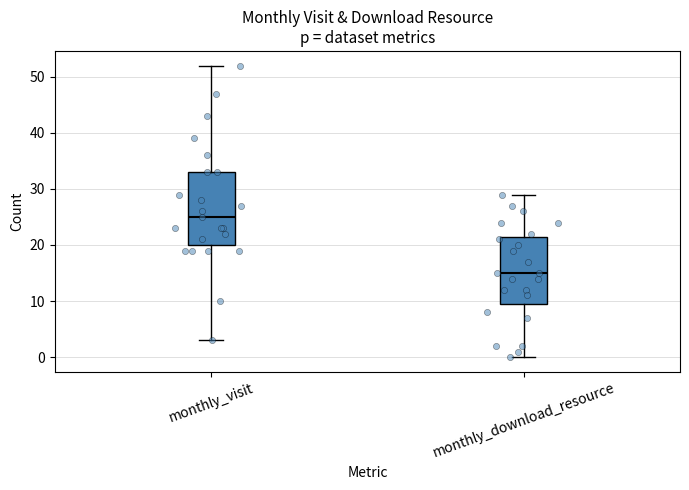

Reading left to right, read every box against the y-axis: the position of its median line, the range the box covers, and the ends of its whiskers. The values are not printed on the chart, so give them approximately, as read against the axis.

monthly_visit: median 25, box 20 to 33, whiskers 3 to 52
monthly_download_resource: median 15, box 10 to 22, whiskers 0 to 29